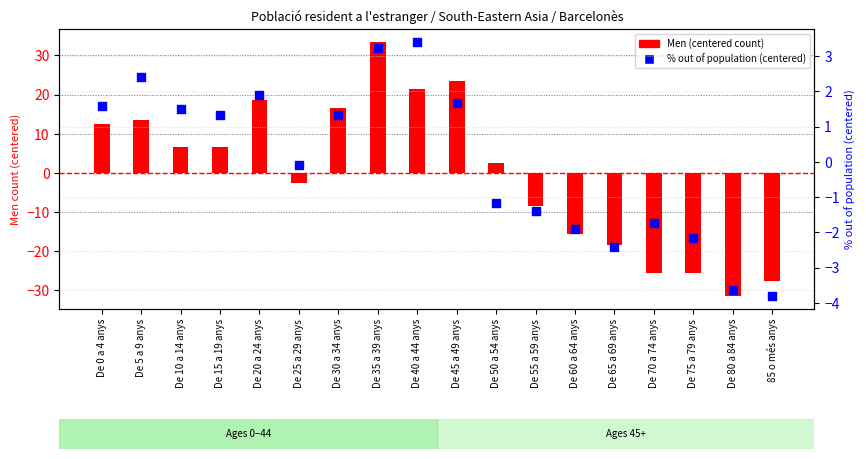

Which series has the widest spread of Y values?

Men (centered)